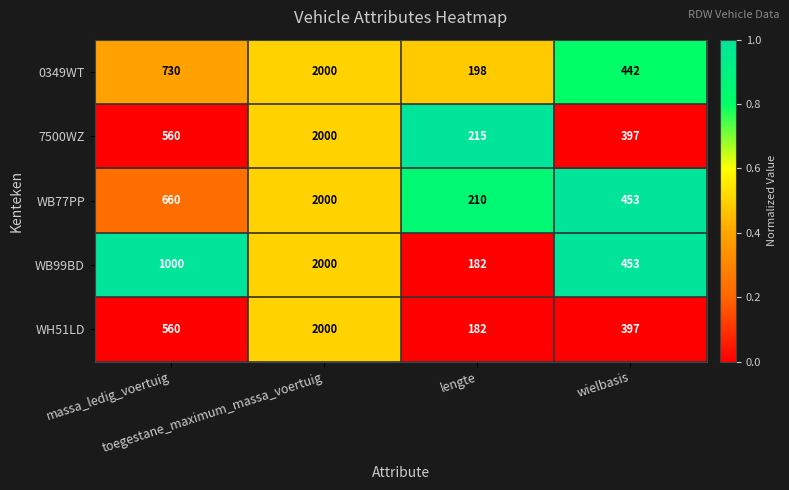

Which series has the largest total across all categories?

WB99BD